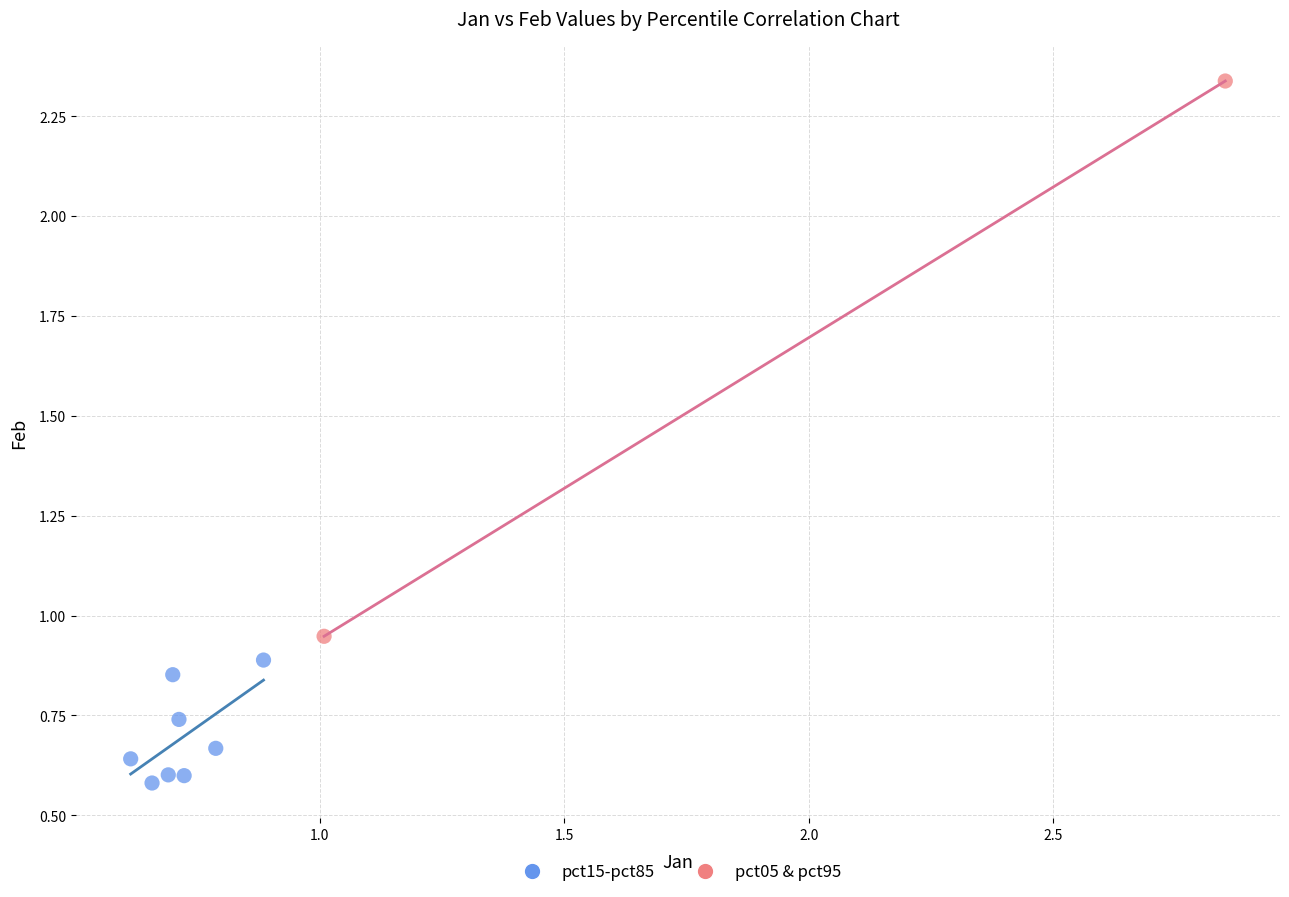

Which series reaches the minimum Y coordinate?

pct15-pct85